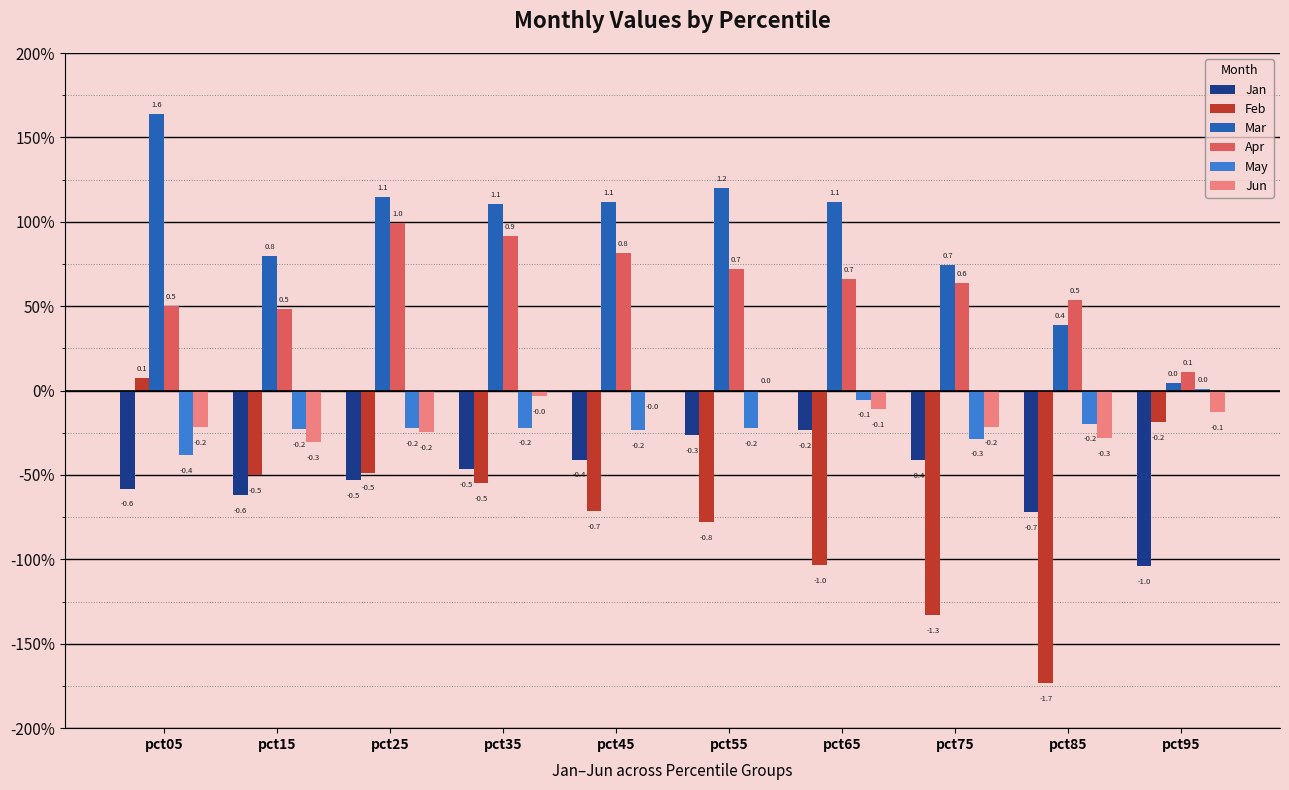

Does the chart contain stacked bars?

No